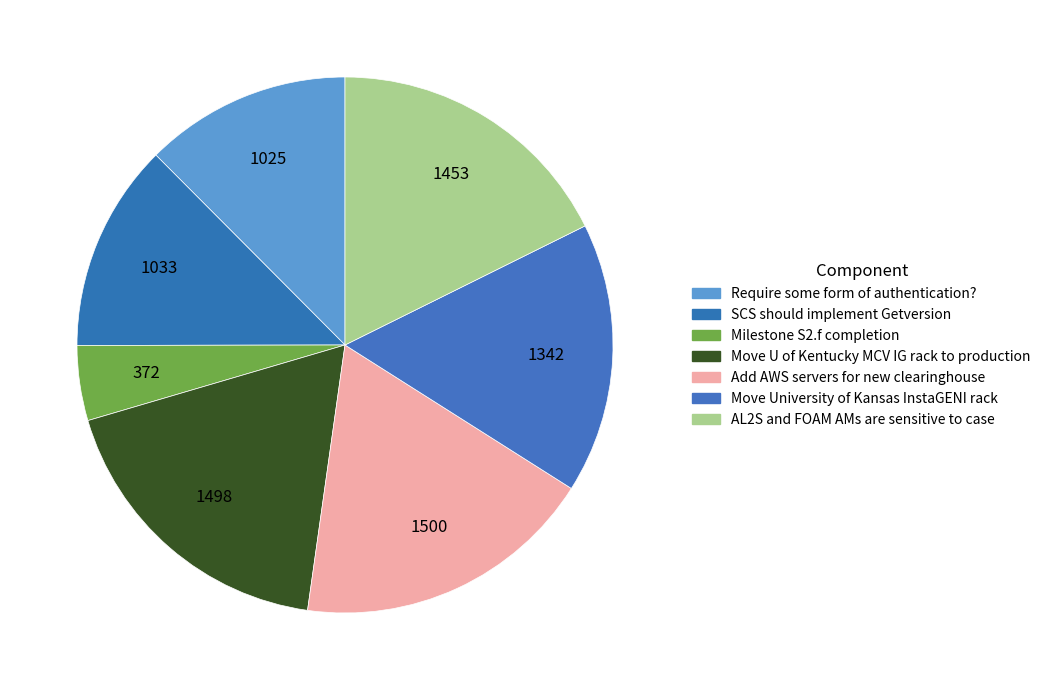

To the nearest percent, what is the difference between the Require some form of authentication? and Add AWS servers for new clearinghouse slice percentages?

6%